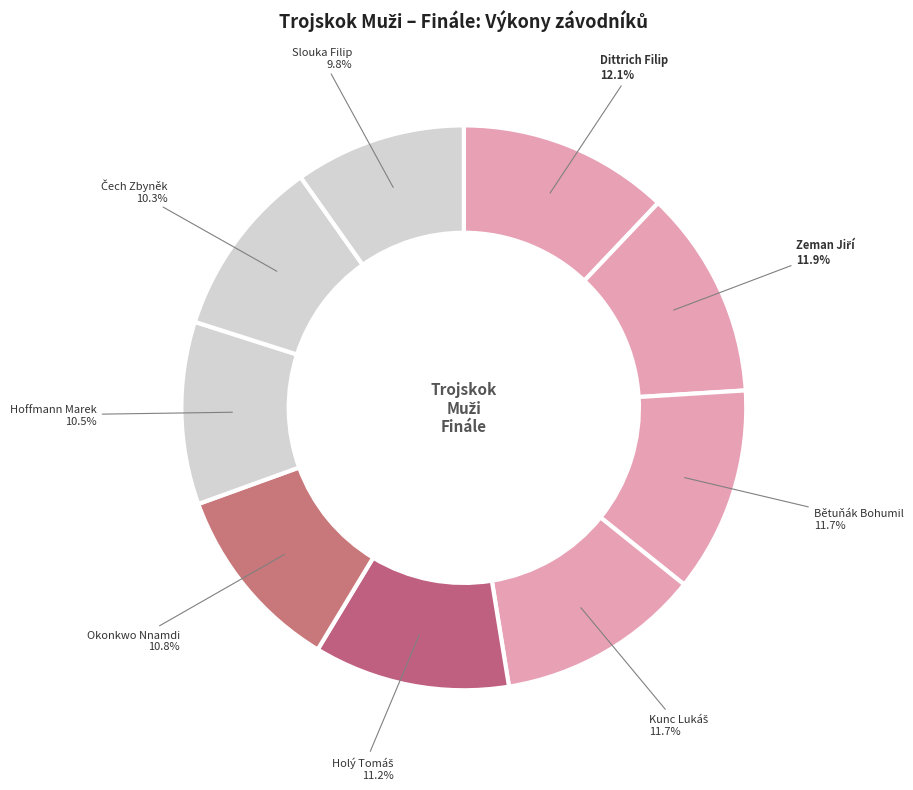

How many segments does this pie chart have?

9